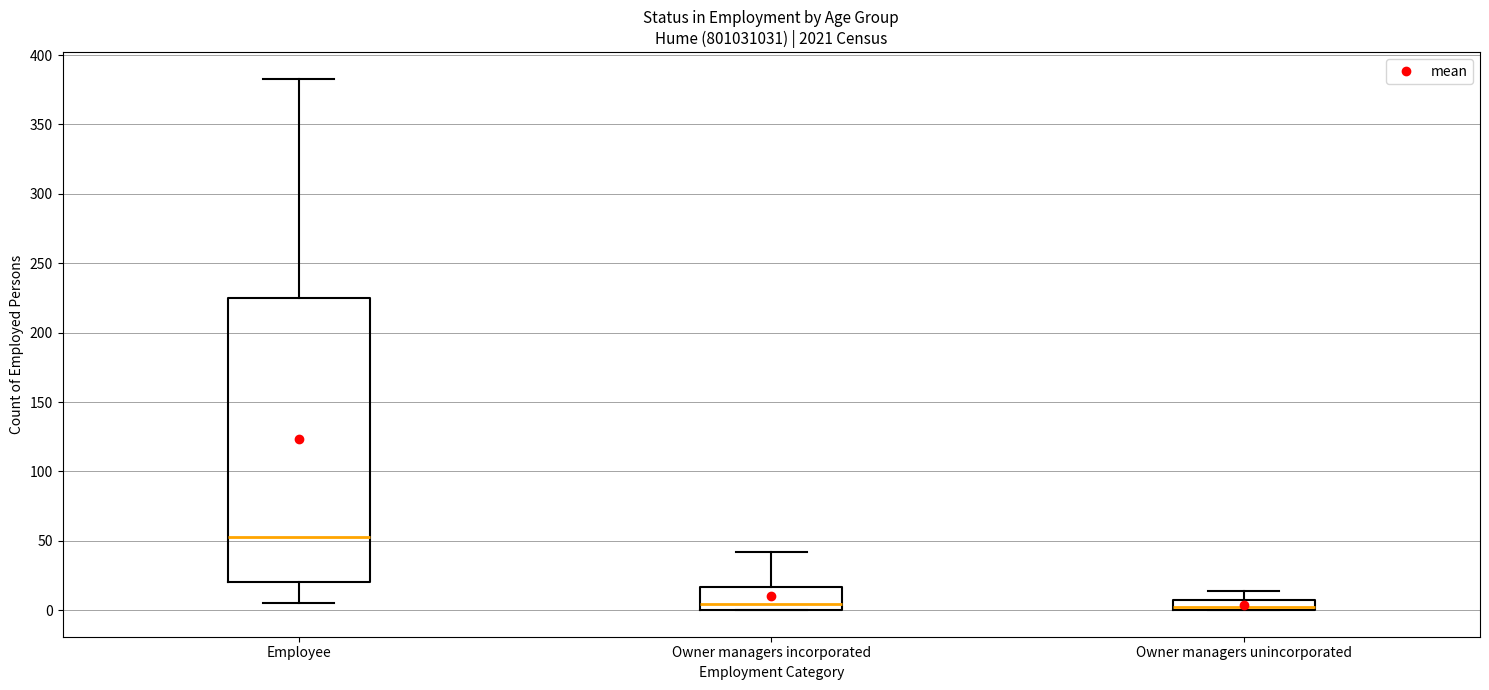

Which box has the highest median line?

Employee